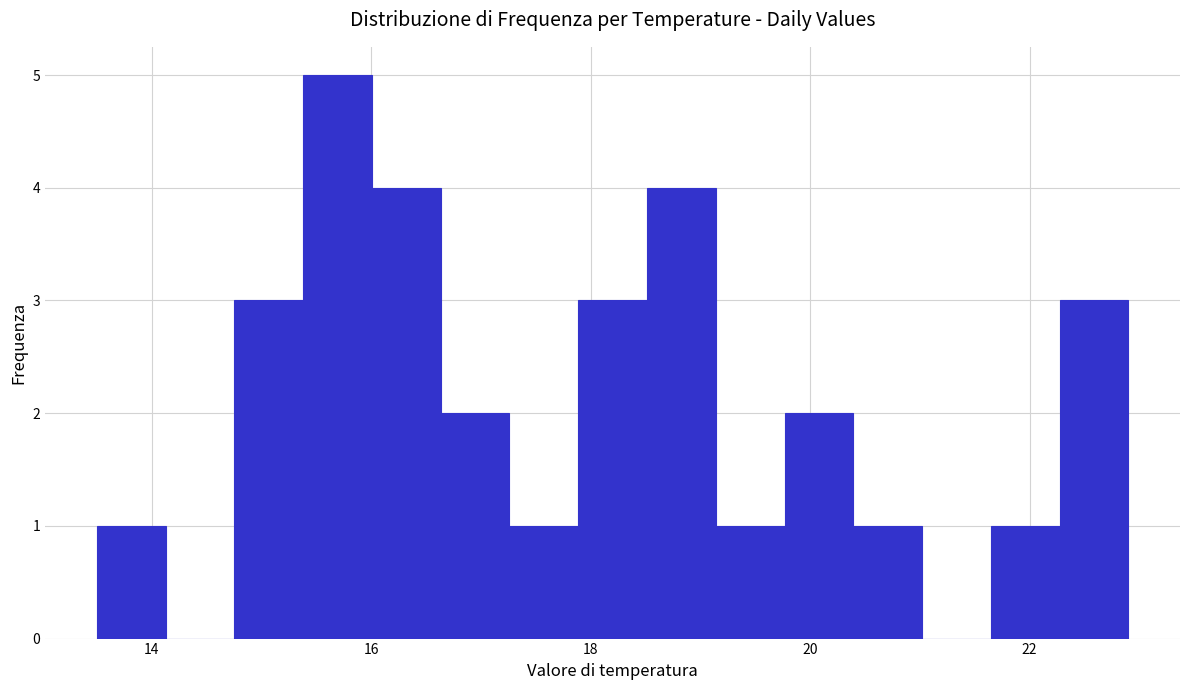

Read against the x-axis, roughly where is the centre of the tallest bar?

15.6